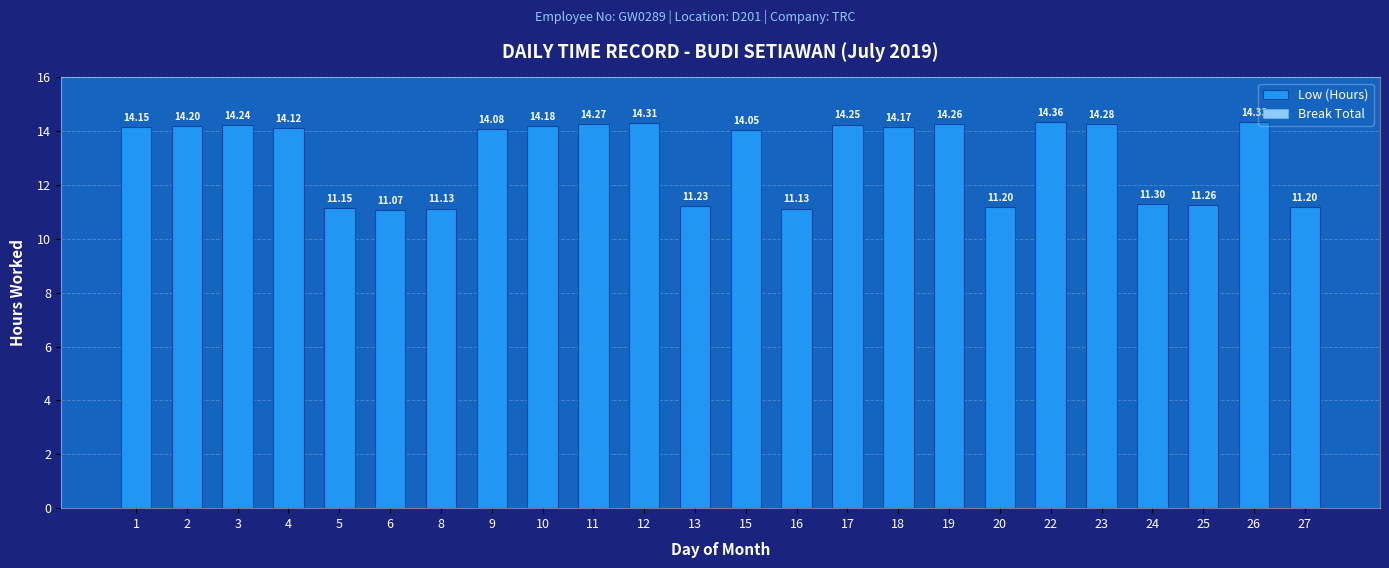

Which has a higher value, 2 or 20?

2